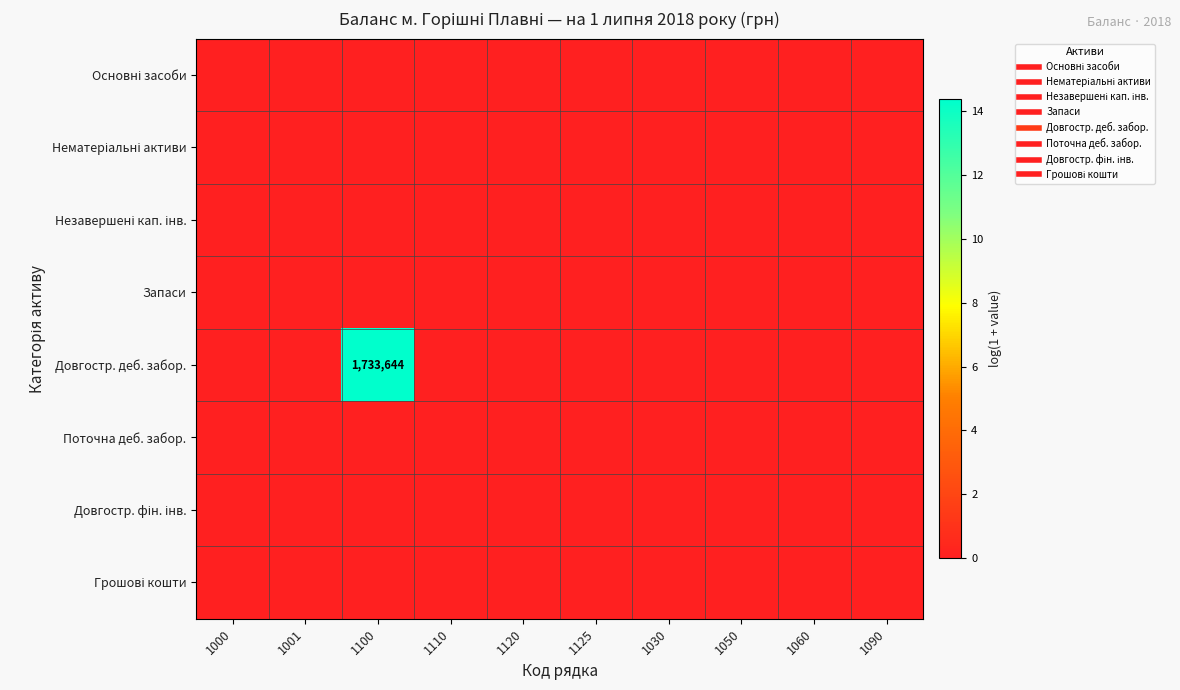

Rank the series by their maximum value, from highest to lowest.

Довгостр. деб. забор., Основні засоби, Нематеріальні активи, Незавершені кап. інв., Запаси, Поточна деб. забор., Довгостр. фін. інв., Грошові кошти